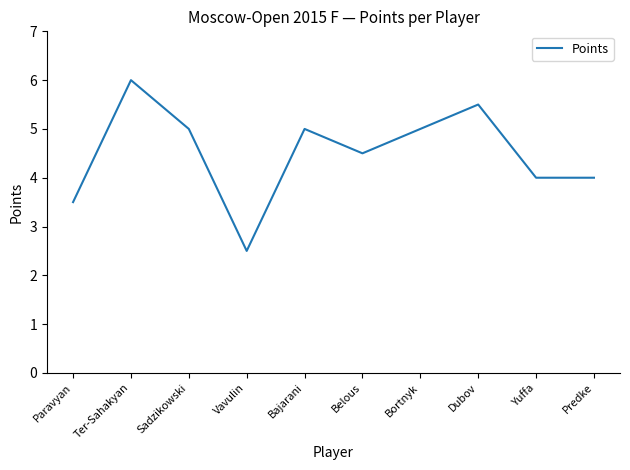

What is the change in value from Paravyan to Ter-Sahakyan?

+2.5